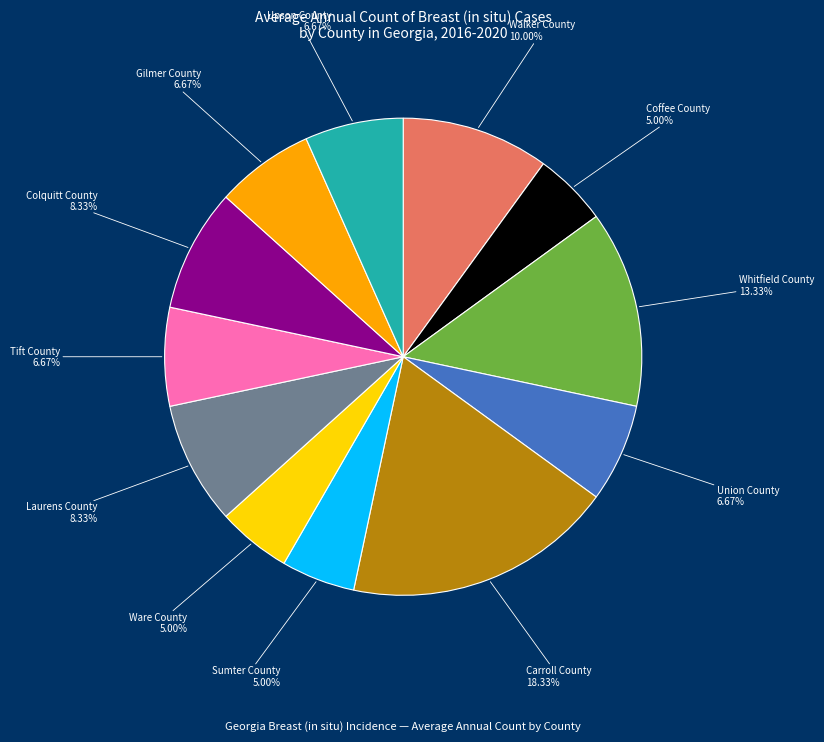

How many slices are in this pie chart?

12